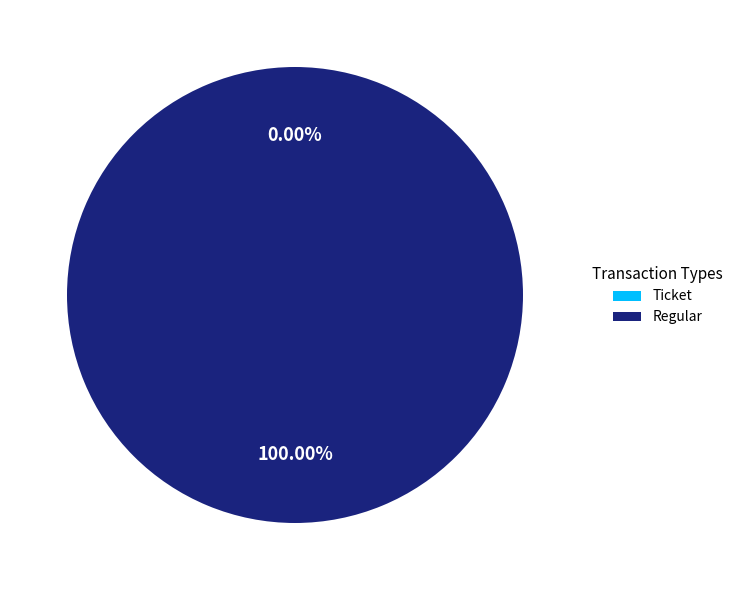

True or false: Ticket accounts for 1% of the total.

False